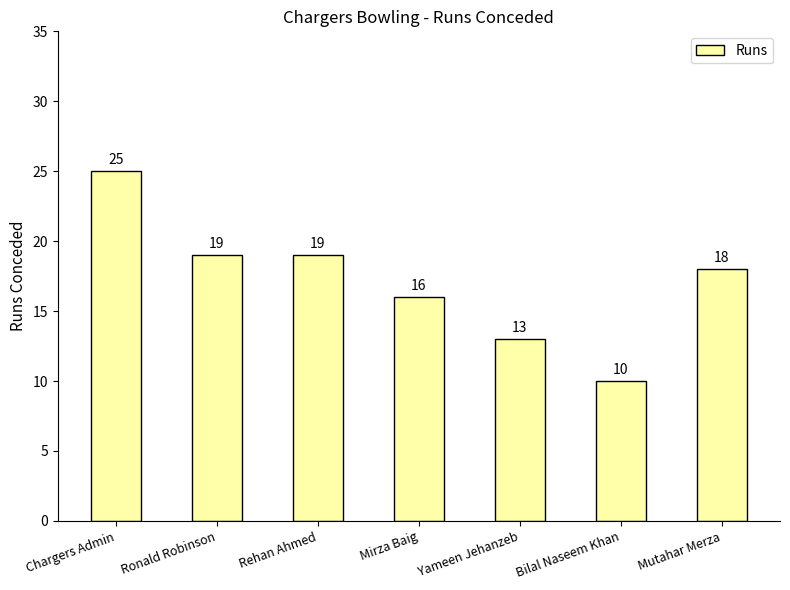

What is the sum of the values at Rehan Ahmed and Mirza Baig?

35